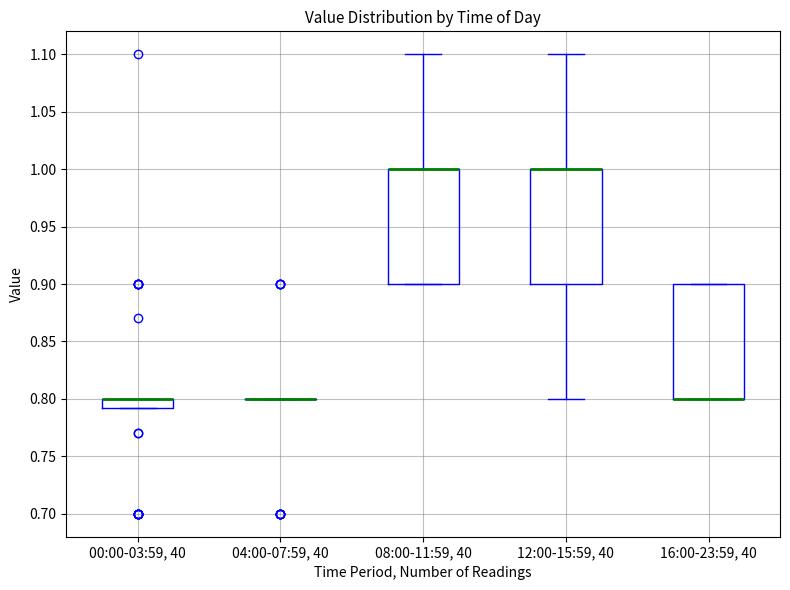

Reading left to right, transcribe this box plot: for each box, give where its median line is, the range the box spans, and where its two whiskers end, as read against the y-axis. The values are not printed on the chart, so give them approximately, as read against the axis.

00:00-03:59, 40: median 0.800 (drawn on the box's upper edge), box 0.795 to 0.800, whiskers 0.795 to 0.800
04:00-07:59, 40: box collapsed to a line at 0.800, whiskers 0.800 to 0.800
08:00-11:59, 40: median 1.000 (drawn on the box's upper edge), box 0.900 to 1.000, whiskers 0.900 to 1.100
12:00-15:59, 40: median 1.000 (drawn on the box's upper edge), box 0.900 to 1.000, whiskers 0.800 to 1.100
16:00-23:59, 40: median 0.800 (drawn on the box's lower edge), box 0.800 to 0.900, whiskers 0.800 to 0.900